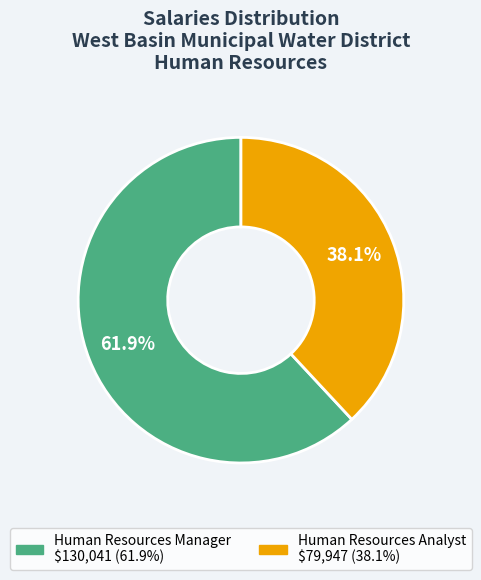

Does Human Resources Manager represent more than half of the total?

Yes